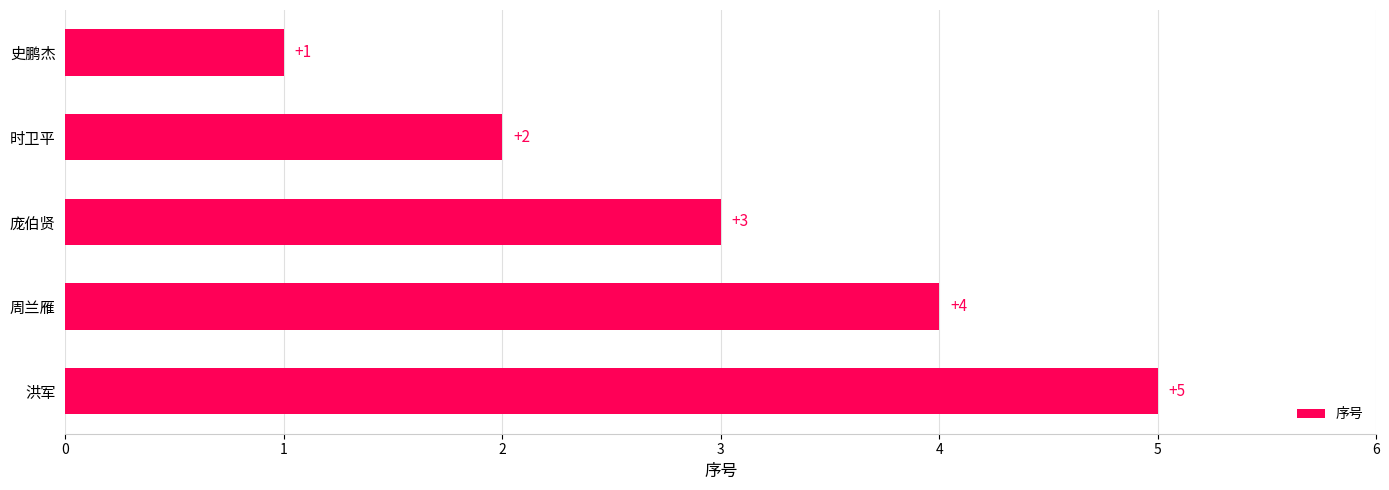

How many bars are there in total?

5